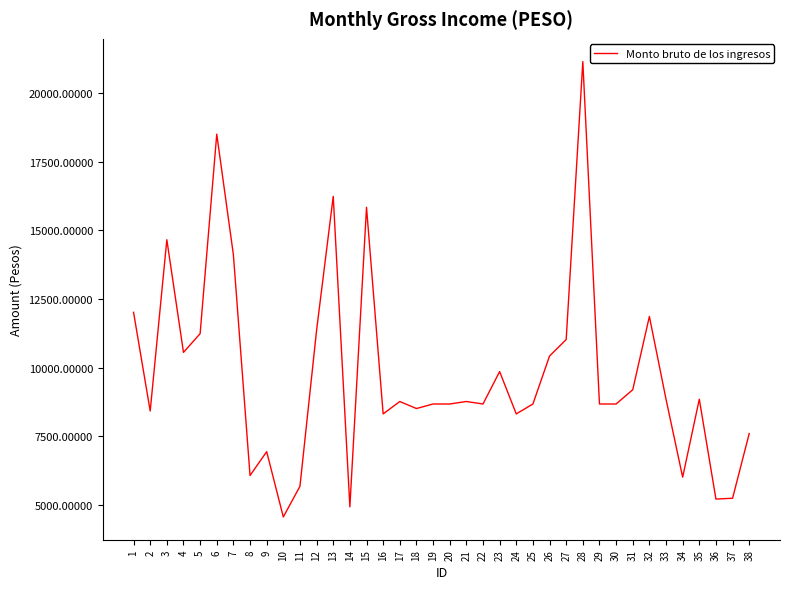

At which label does the data first exceed 8771?

1